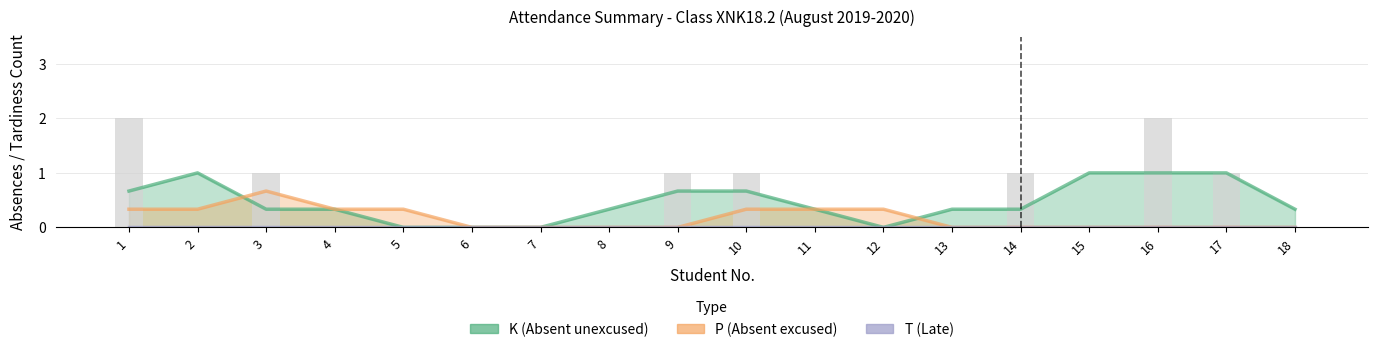

What is the value of the K (Absent unexcused) bar at the 10th from the left?

1